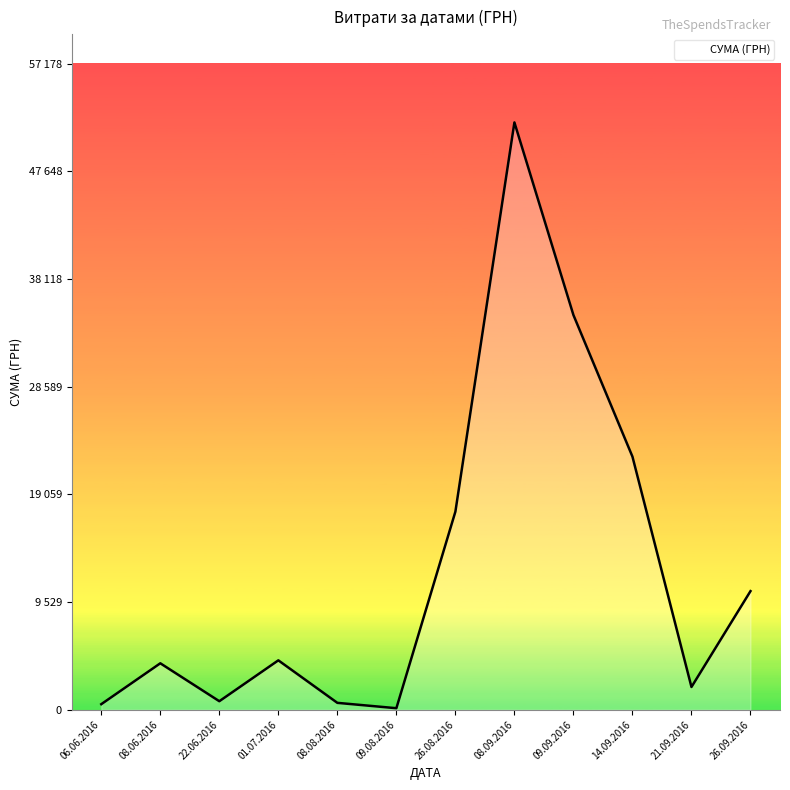

Does the chart display data point markers on the line(s)?

No